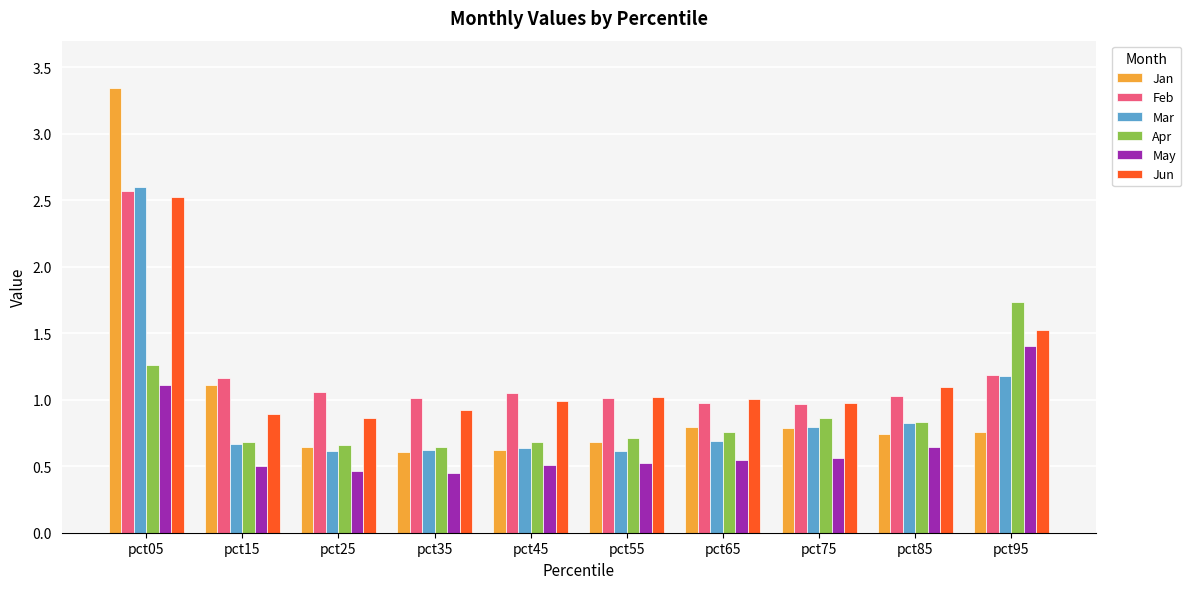

Are the bars grouped side by side (vs. stacked)?

Yes